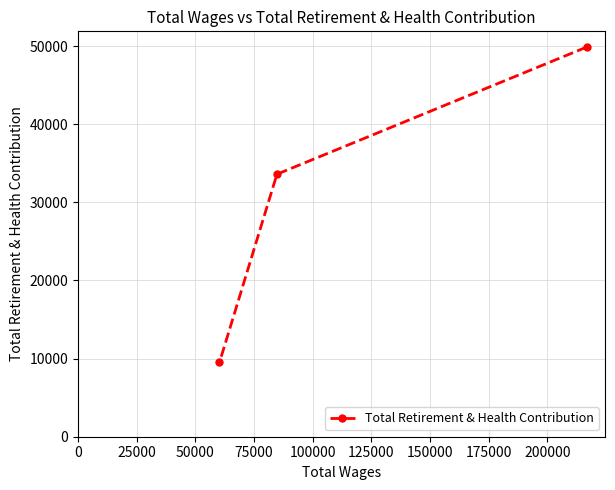

Reading left to right, what are all the values shown in this chart?

9521	33605	49874